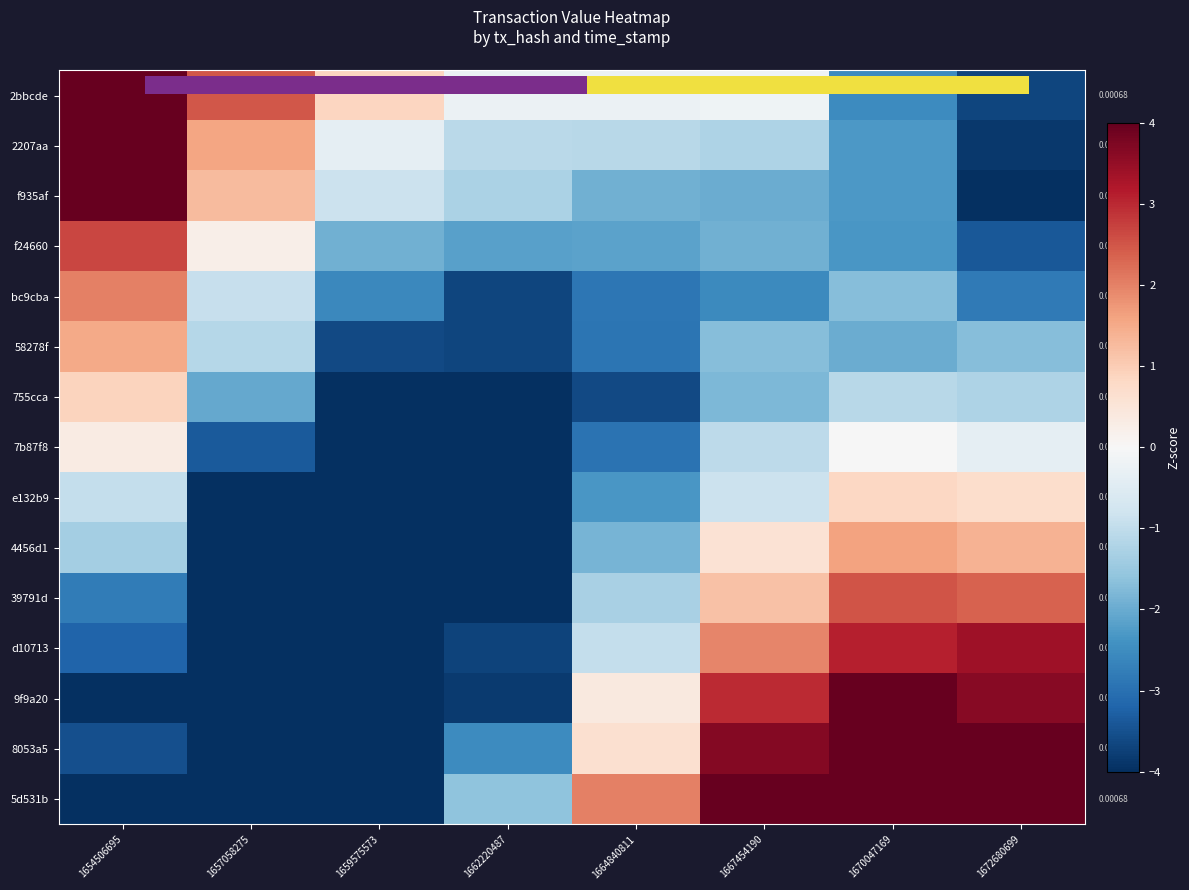

What is the approximate value of 39791d at 1664840811?

-1.3